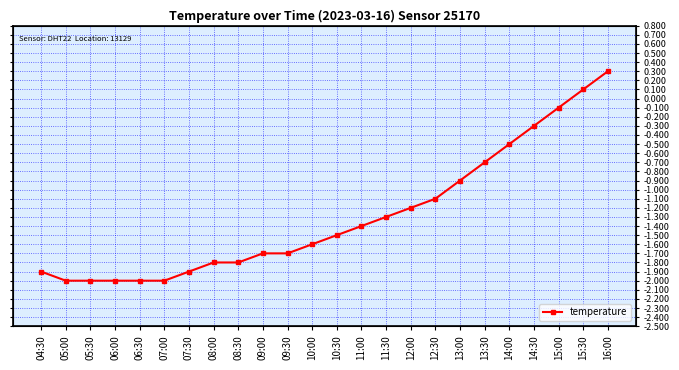

Does the chart display data point markers on the line(s)?

Yes